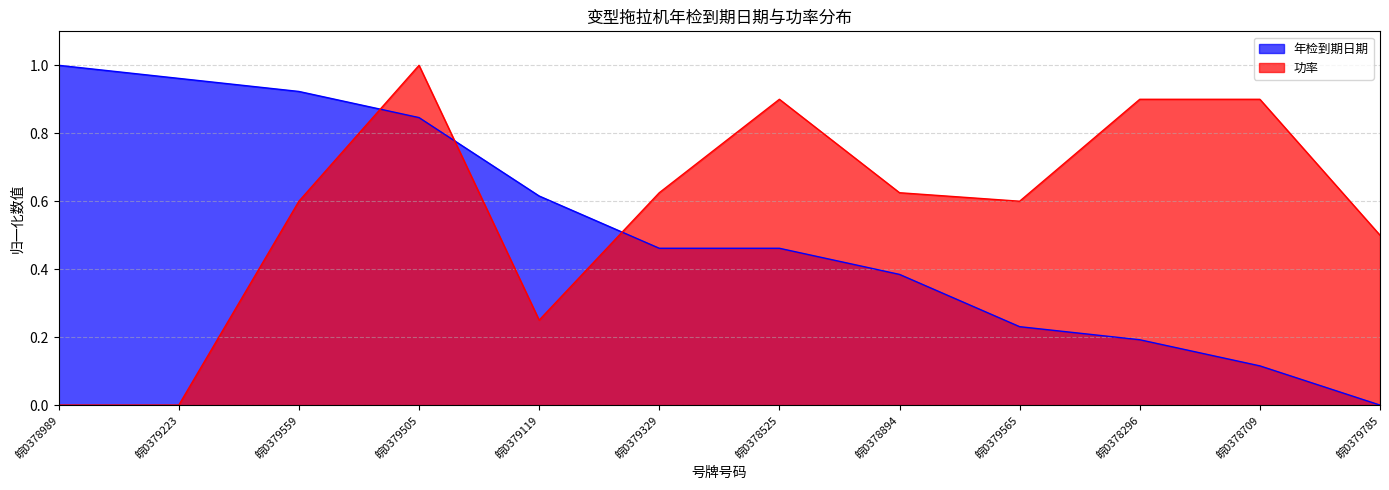

Between 皖0379223 and 皖0378296, which is larger?

皖0379223